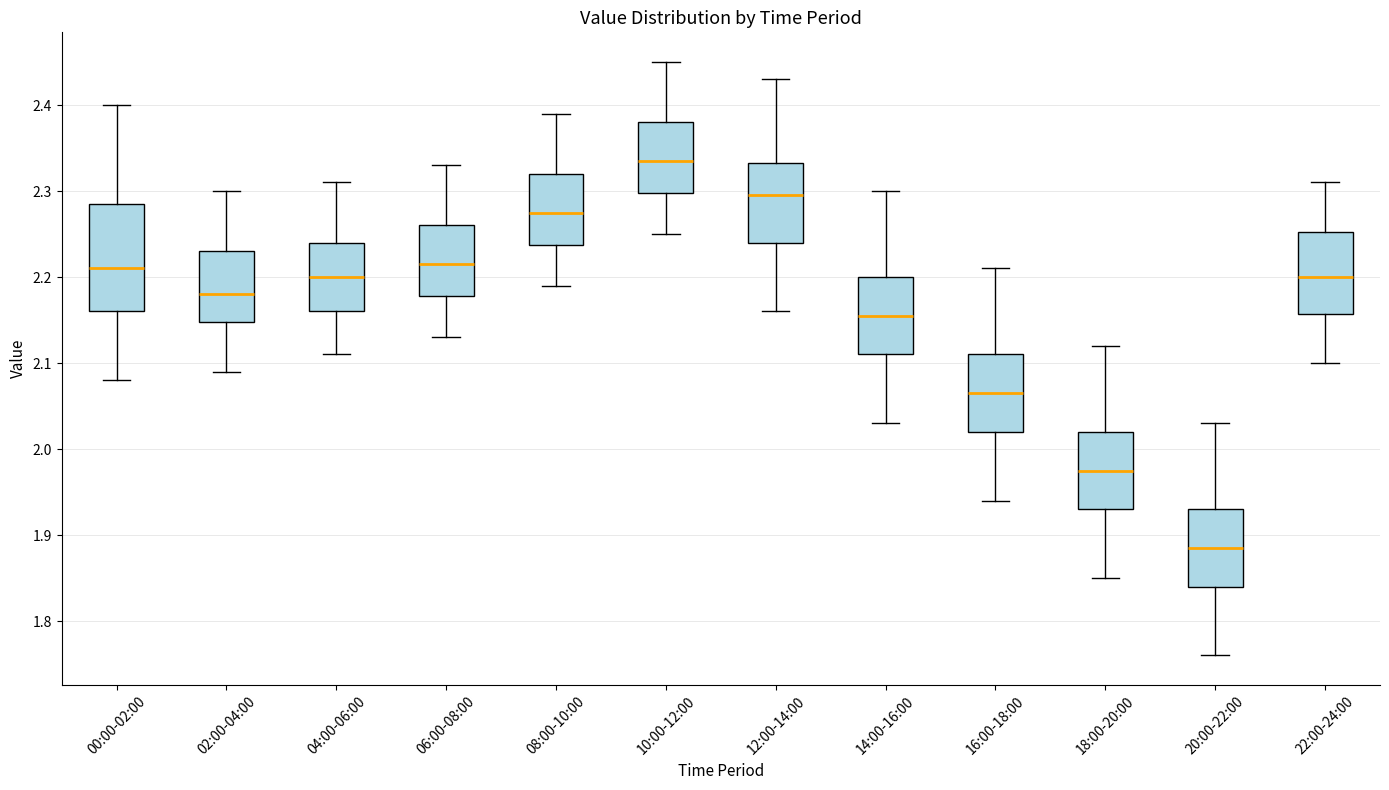

Reading left to right, read every box against the y-axis: the position of its median line, the range the box covers, and the ends of its whiskers. The values are not printed on the chart, so give them approximately, as read against the axis.

00:00-02:00: median 2.21, box 2.16 to 2.29, whiskers 2.08 to 2.40
02:00-04:00: median 2.18, box 2.15 to 2.23, whiskers 2.09 to 2.30
04:00-06:00: median 2.20, box 2.16 to 2.24, whiskers 2.11 to 2.31
06:00-08:00: median 2.22, box 2.18 to 2.26, whiskers 2.13 to 2.33
08:00-10:00: median 2.28, box 2.24 to 2.32, whiskers 2.19 to 2.39
10:00-12:00: median 2.34, box 2.30 to 2.38, whiskers 2.25 to 2.45
12:00-14:00: median 2.30, box 2.24 to 2.33, whiskers 2.16 to 2.43
14:00-16:00: median 2.16, box 2.11 to 2.20, whiskers 2.03 to 2.30
16:00-18:00: median 2.07, box 2.02 to 2.11, whiskers 1.94 to 2.21
18:00-20:00: median 1.98, box 1.93 to 2.02, whiskers 1.85 to 2.12
20:00-22:00: median 1.89, box 1.84 to 1.93, whiskers 1.76 to 2.03
22:00-24:00: median 2.20, box 2.16 to 2.25, whiskers 2.10 to 2.31